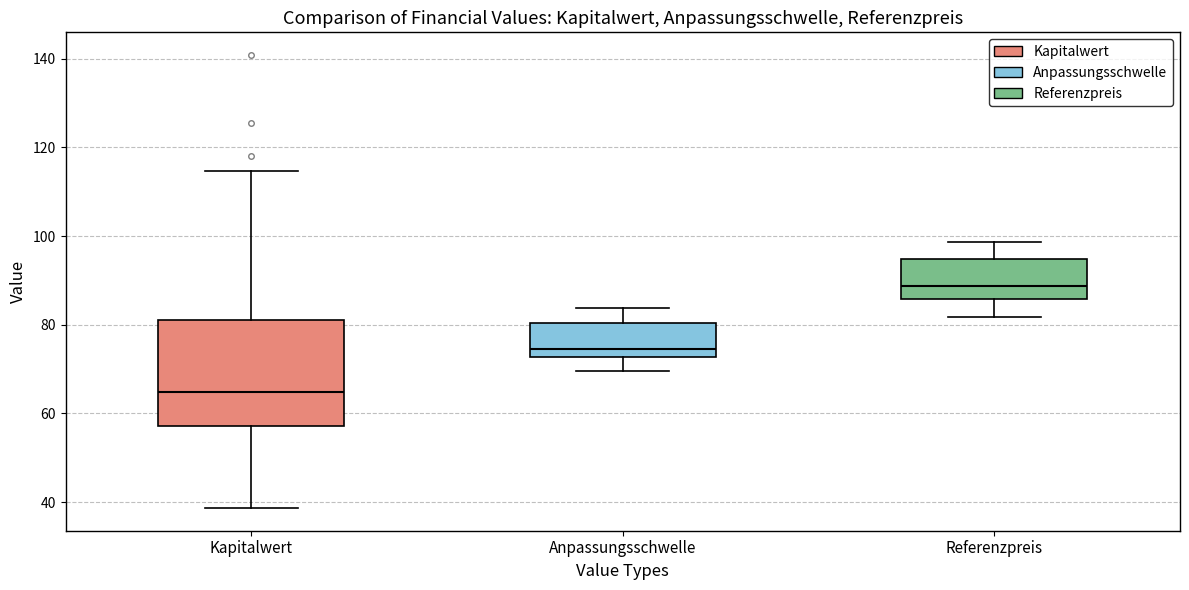

Reading left to right, read every box against the y-axis: the position of its median line, the range the box covers, and the ends of its whiskers. The values are not printed on the chart, so give them approximately, as read against the axis.

Kapitalwert: median 64, box 58 to 82, whiskers 38 to 114
Anpassungsschwelle: median 74, box 72 to 80, whiskers 70 to 84
Referenzpreis: median 88, box 86 to 94, whiskers 82 to 98